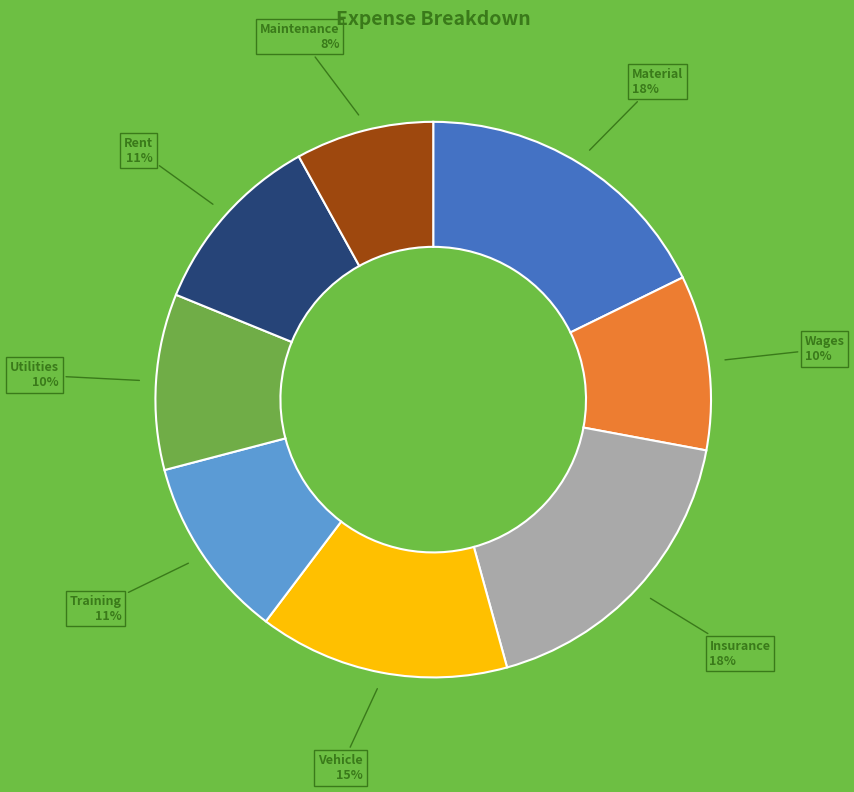

Which has a higher value, Material or Utilities?

Material